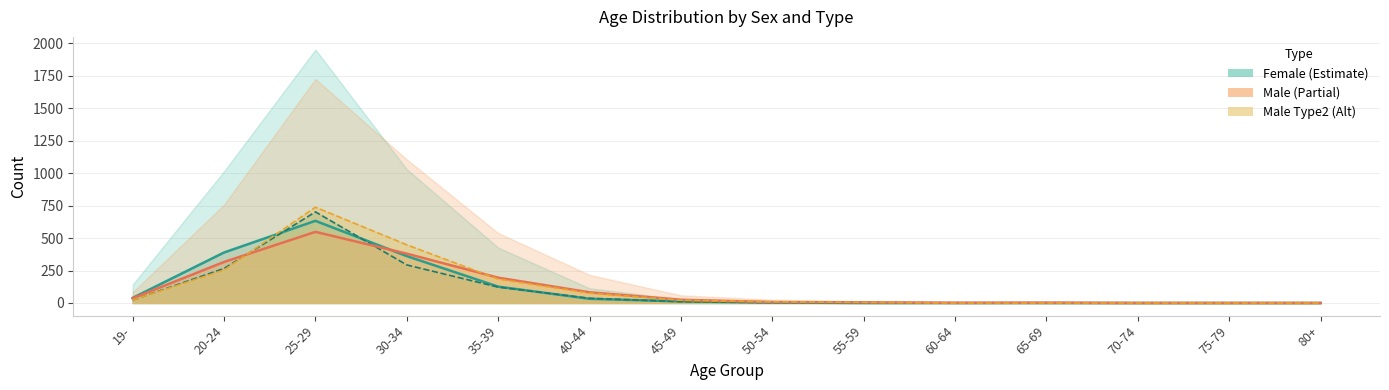

True or false: Male_Type2 has a value of 0 at 60-64.

True